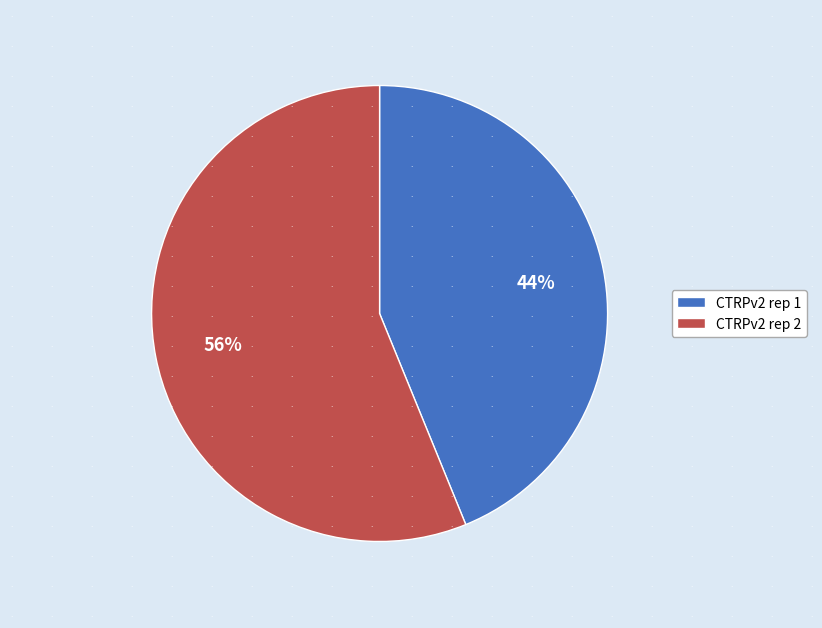

Do CTRPv2 rep 1 and CTRPv2 rep 2 together represent more than half of the pie?

Yes